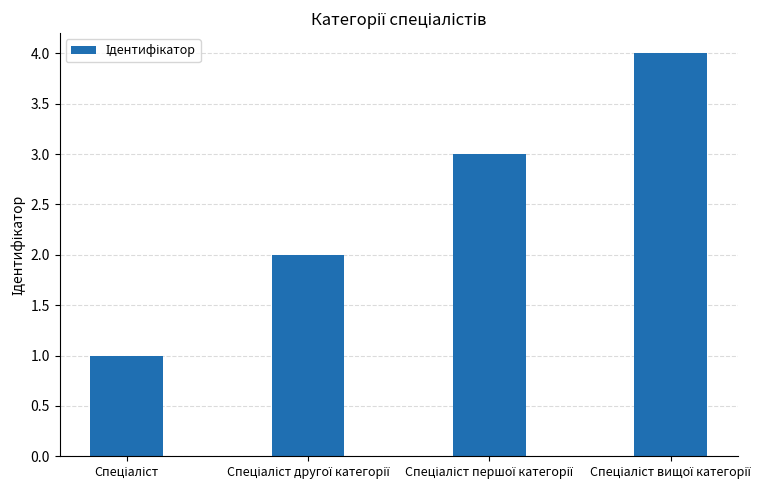

What is the maximum value shown in the chart?

4